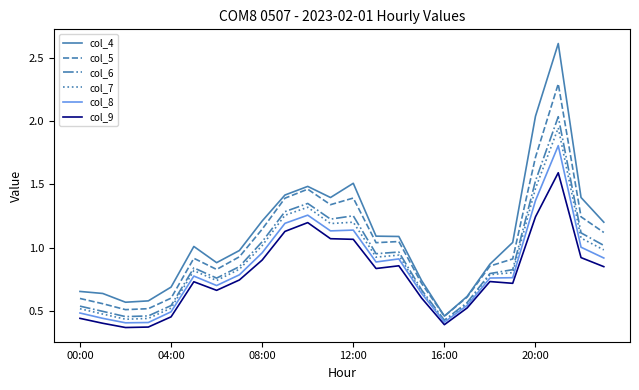

What is the highest value of the col_4 series?

2.6